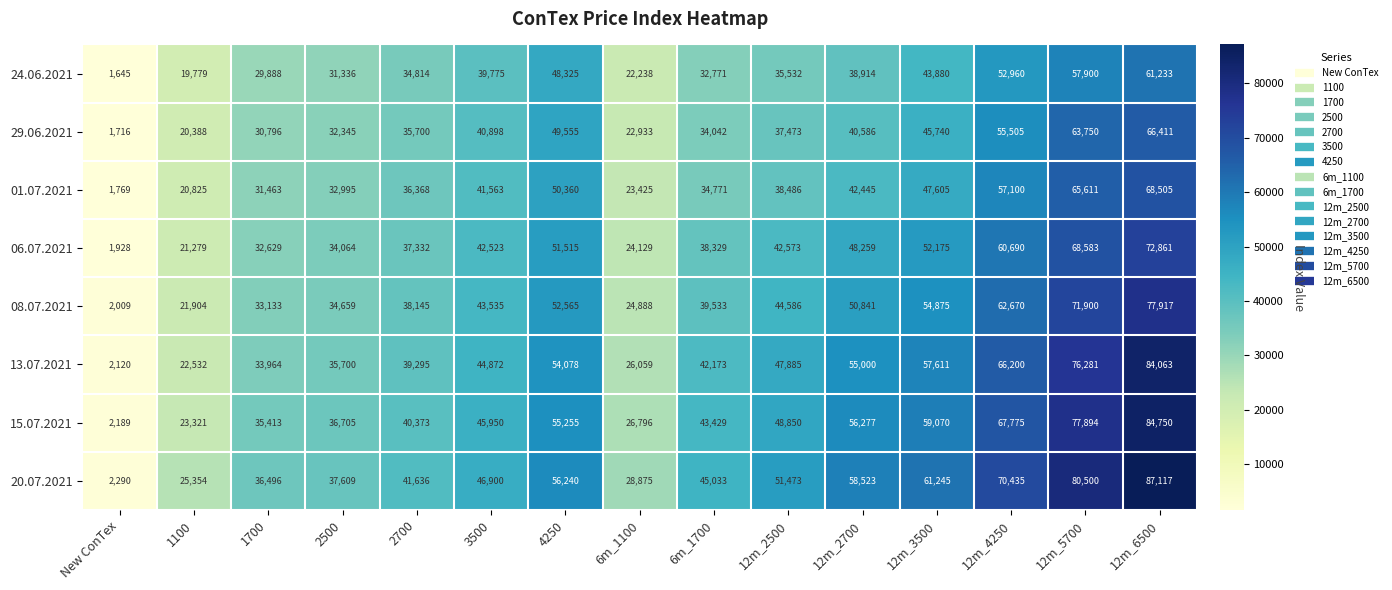

List the labels in order of 06.07.2021 value, smallest first.

New ConTex, 1100, 6m_1100, 1700, 2500, 2700, 6m_1700, 3500, 12m_2500, 12m_2700, 4250, 12m_3500, 12m_4250, 12m_5700, 12m_6500